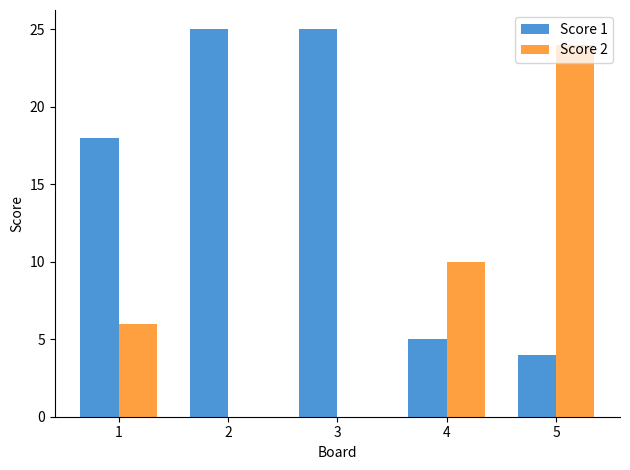

What are all the series names shown in the legend?

Score 1, Score 2